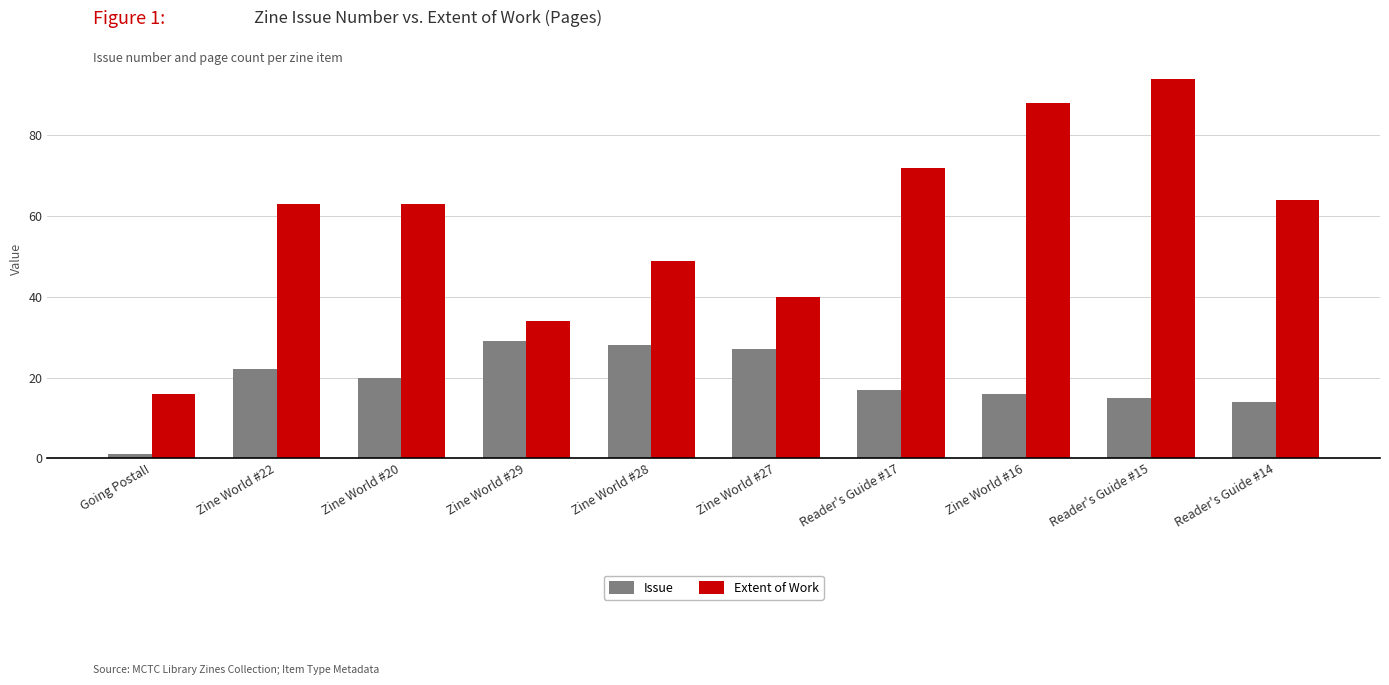

Which series changed the most between Zine World #27 and Reader's Guide #14?

Extent of Work